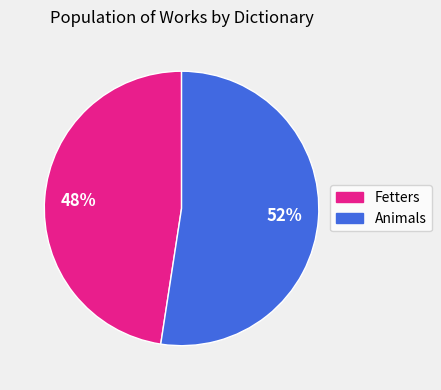

Rank the categories by value from highest to lowest.

Animals, Fetters